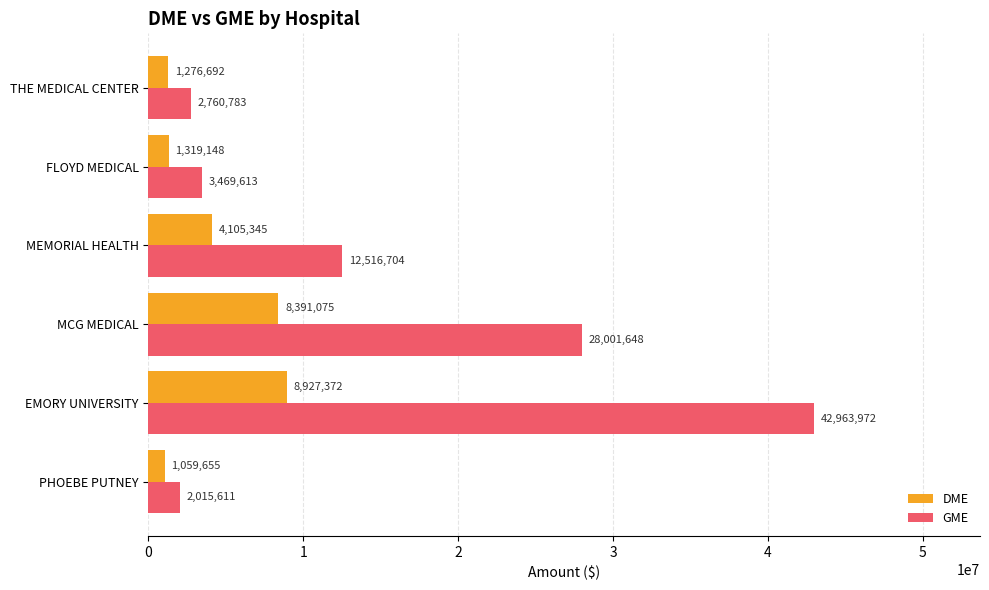

True or false: DME has a value of 15871484 at EMORY UNIVERSITY.

False